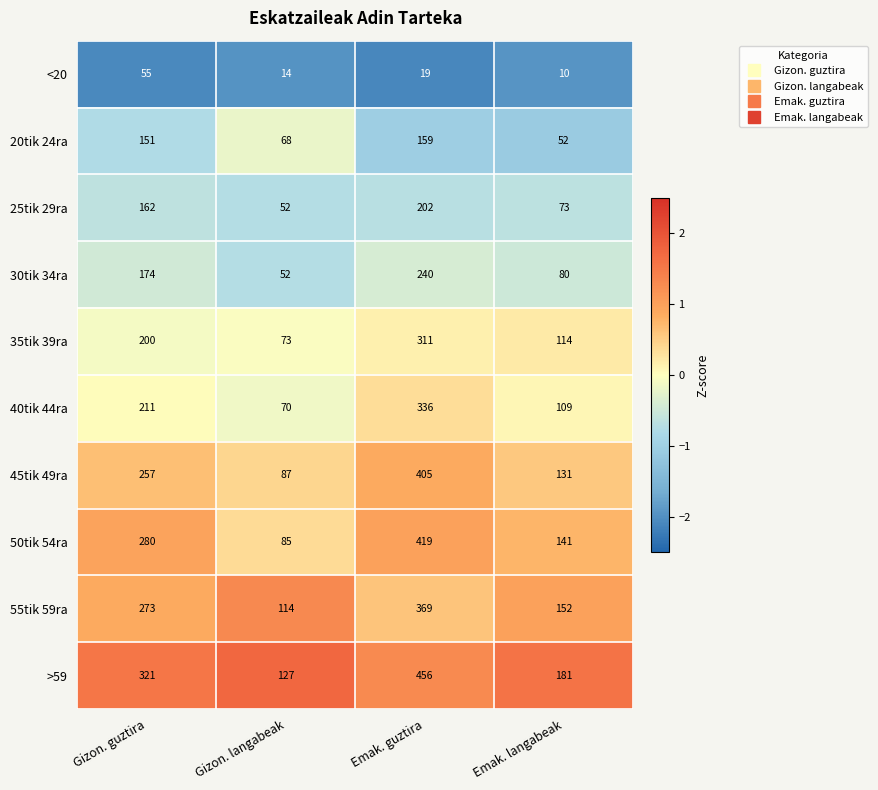

Where is 35tik 39ra nearest to the value 192?

Gizon. guztira